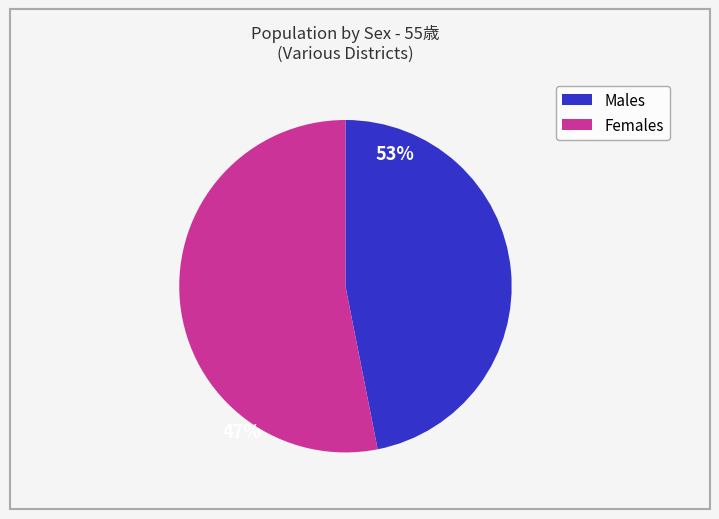

Does any single category account for the majority?

Yes